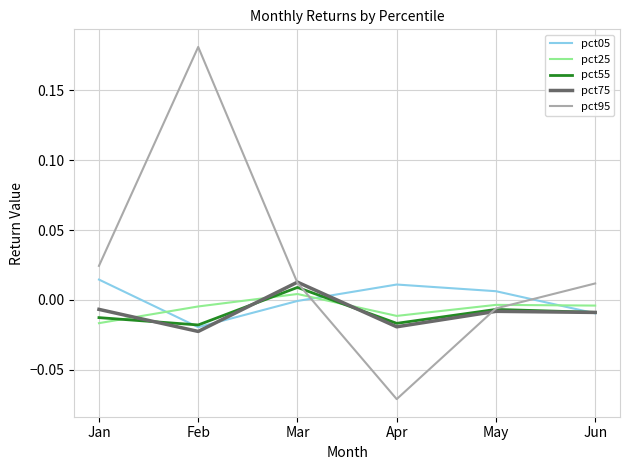

How many lines are shown in the chart?

5